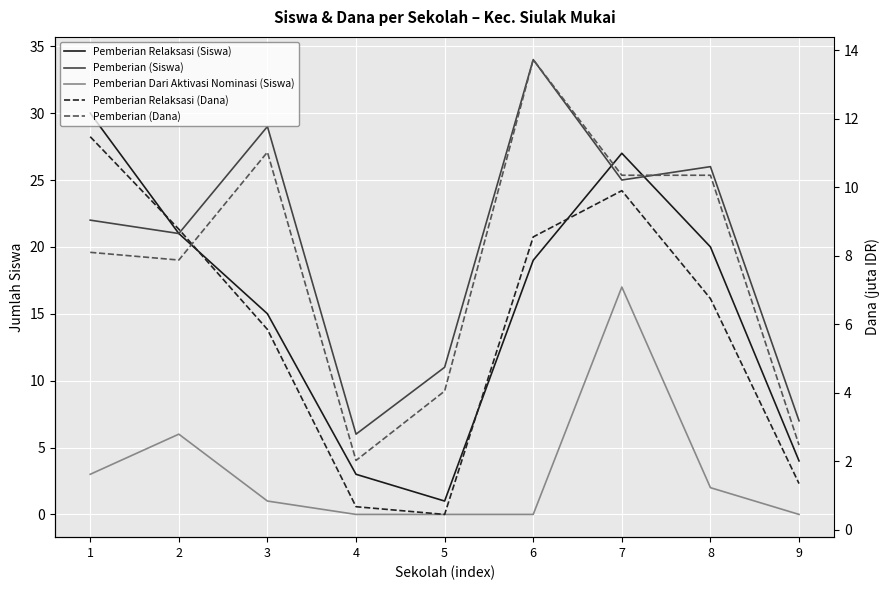

Reading left to right, extract all data points from this chart.

Pemberian Relaksasi (Siswa): 1=30.0	2=21.0	3=15.0	4=3.0	5=1.0	6=19.0	7=27.0	8=20.0	9=4.0
Pemberian (Siswa): 1=22.0	2=21.0	3=29.0	4=6.0	5=11.0	6=34.0	7=25.0	8=26.0	9=7.0
Pemberian Dari Aktivasi Nominasi (Siswa): 1=3.0	2=6.0	3=1.0	4=0.0	5=0.0	6=0.0	7=17.0	8=2.0	9=0.0
Pemberian Relaksasi (Dana): 1=11.5	2=8.8	3=5.8	4=0.7	5=0.5	6=8.6	7=9.9	8=6.8	9=1.4
Pemberian (Dana): 1=8.1	2=7.9	3=11.0	4=2.0	5=4.0	6=13.7	7=10.3	8=10.3	9=2.5